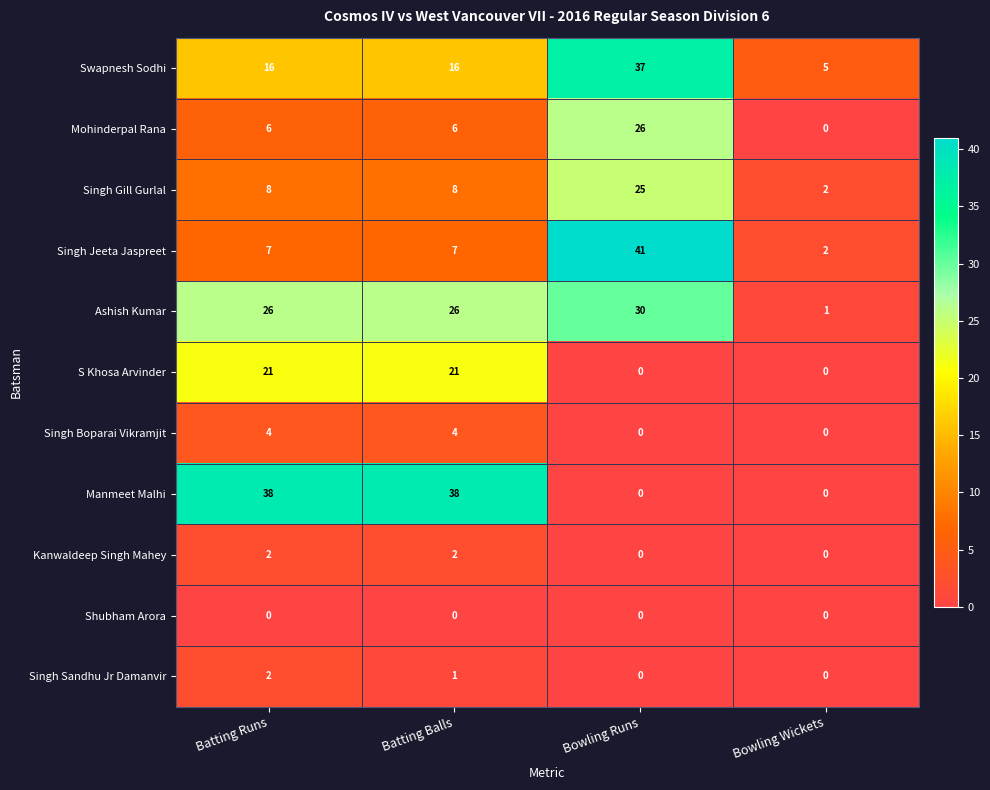

What is the spread (max minus min) of values at Batting Balls?

38